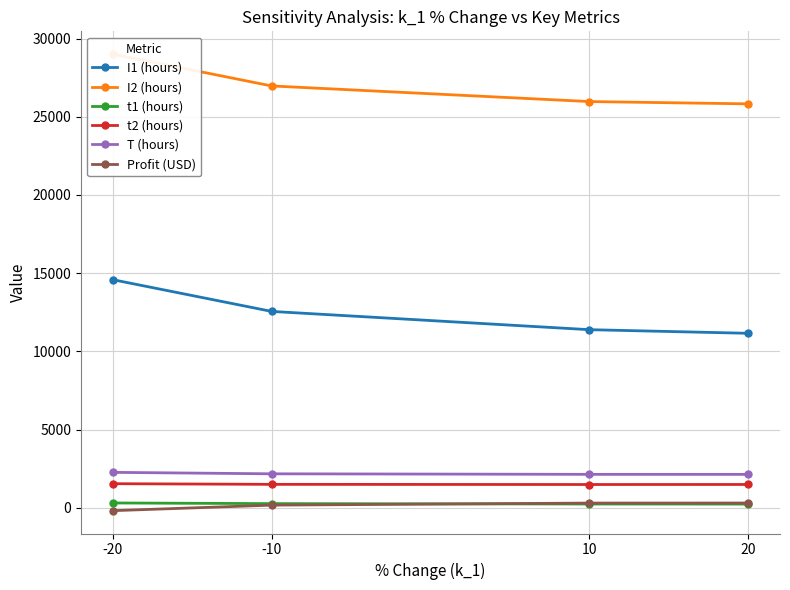

Which series has the largest total across all categories?

I2 (hours)